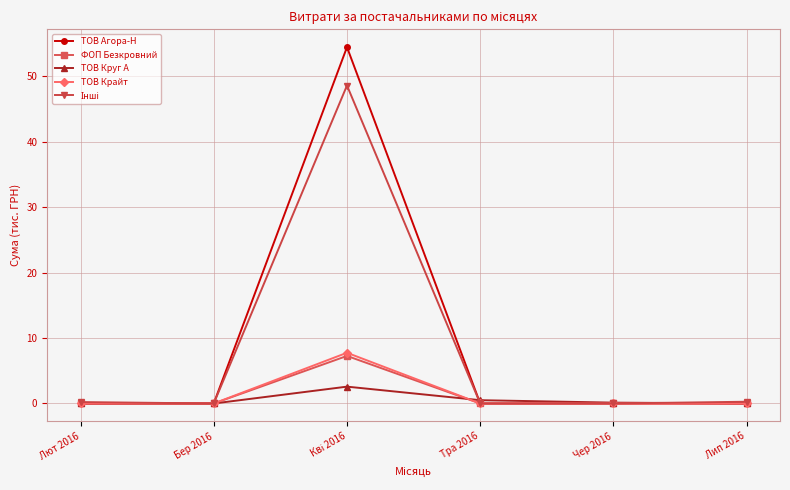

The ТОВ Агора-Н series shows 25.8 at Лип 2016. True or false?

False